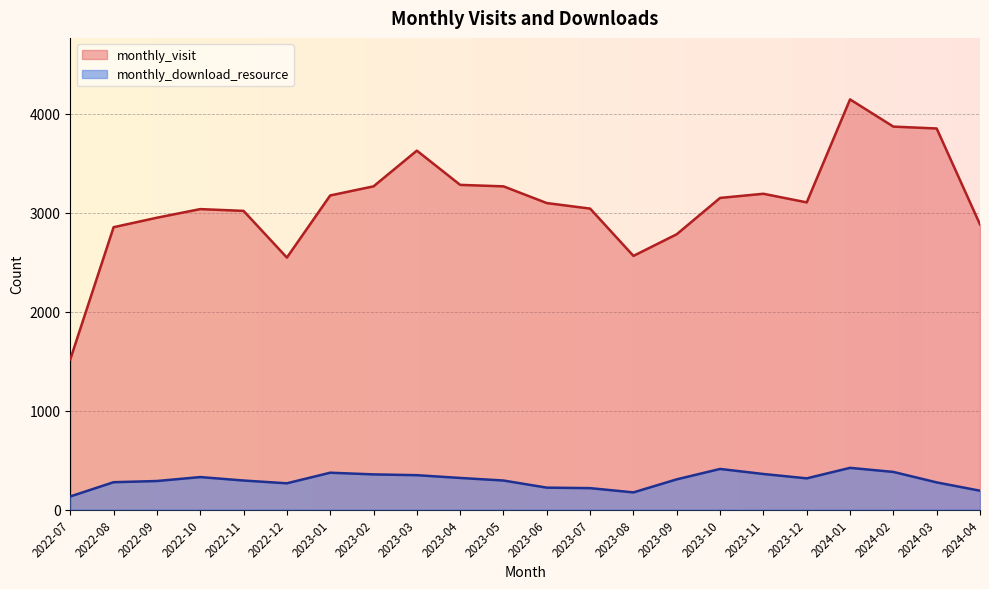

Reading left to right, what are all the values shown in this chart?

monthly_visit: 2022-07=1518	2022-08=2854	2022-09=2950	2022-10=3037	2022-11=3019	2022-12=2547	2023-01=3175	2023-02=3267	2023-03=3628	2023-04=3282	2023-05=3267	2023-06=3098	2023-07=3042	2023-08=2564	2023-09=2783	2023-10=3150	2023-11=3192	2023-12=3105	2024-01=4146	2024-02=3871	2024-03=3852	2024-04=2882
monthly_download_resource: 2022-07=132	2022-08=276	2022-09=288	2022-10=328	2022-11=293	2022-12=265	2023-01=372	2023-02=355	2023-03=347	2023-04=319	2023-05=293	2023-06=221	2023-07=216	2023-08=173	2023-09=305	2023-10=410	2023-11=359	2023-12=315	2024-01=421	2024-02=380	2024-03=274	2024-04=190